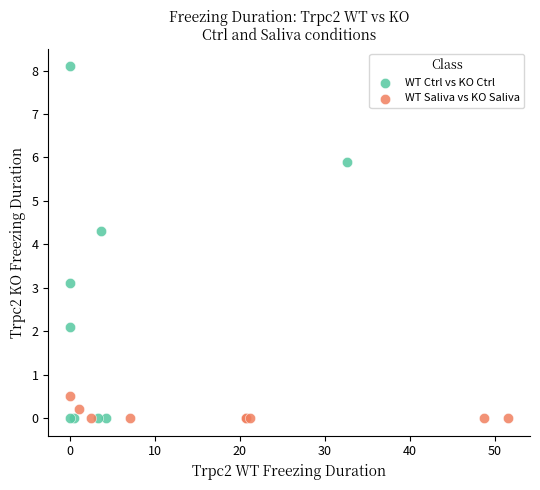

Which series has the widest spread of Y values?

WT Ctrl vs KO Ctrl